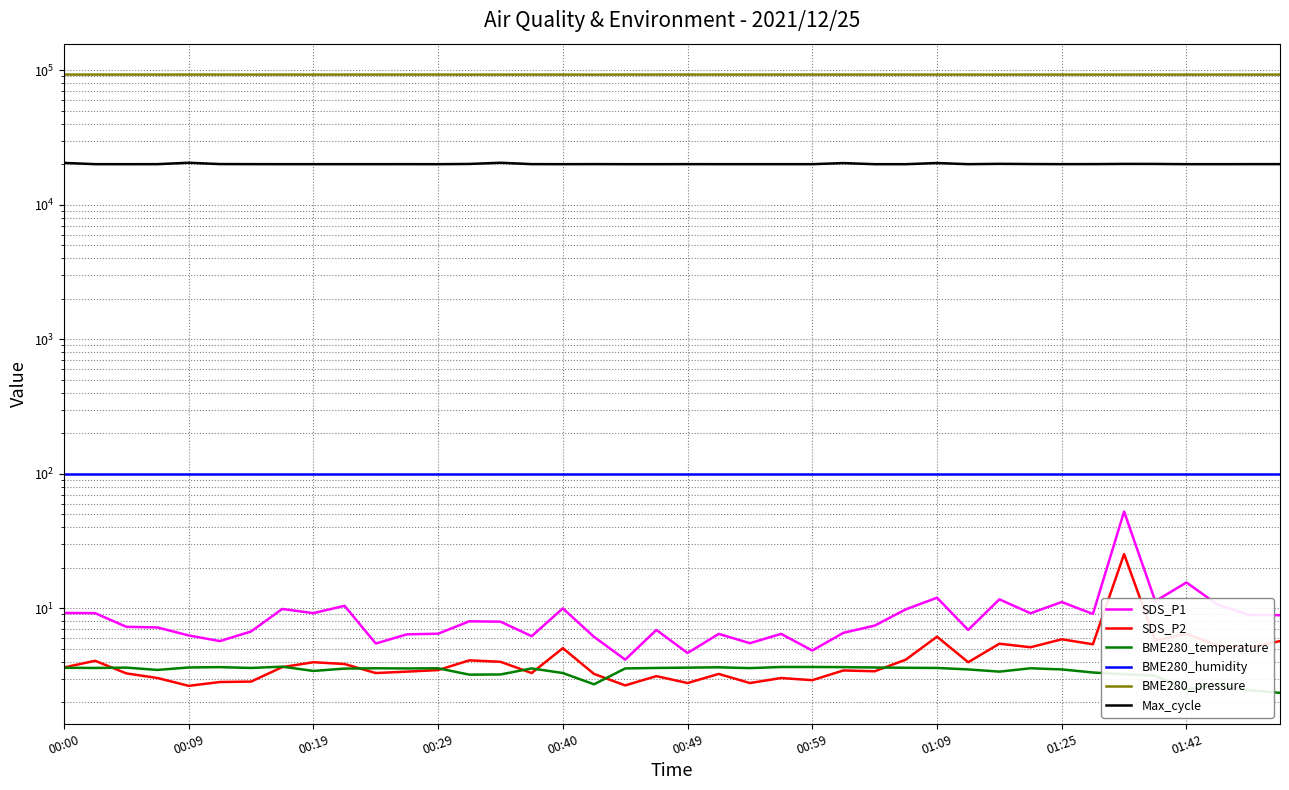

What are all the series names shown in the legend?

SDS_P1, SDS_P2, BME280_temperature, BME280_humidity, BME280_pressure, Max_cycle